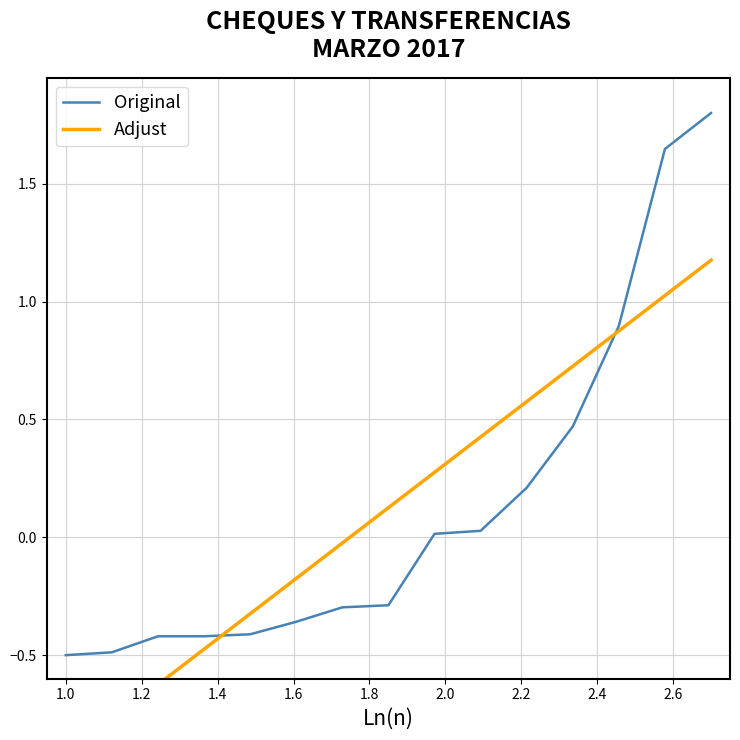

What is the minimum value for Original?

-0.5